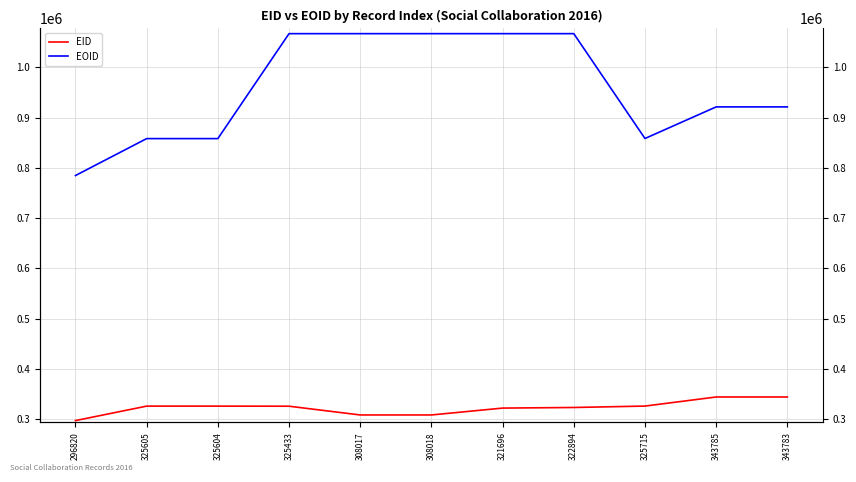

True or false: EOID and EID intersect in this chart.

False